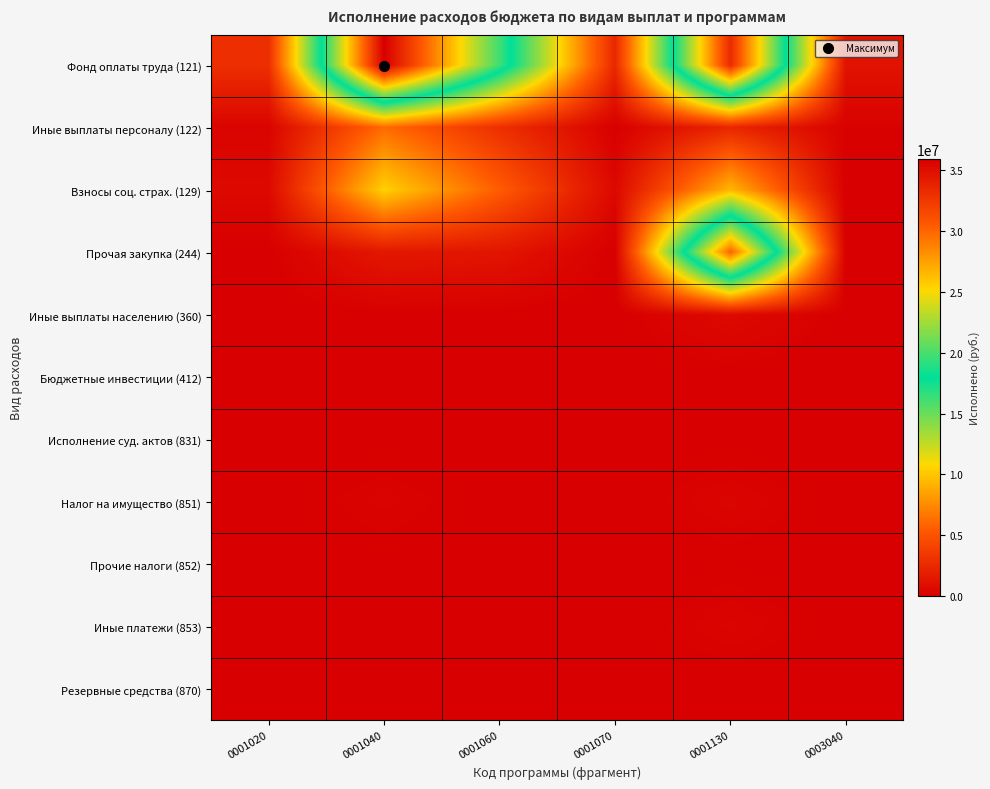

Rank the series by their maximum value, from lowest to highest.

Бюджетные инвестиции (412), Резервные средства (870), Исполнение суд. актов (831), Прочие налоги (852), Иные платежи (853), Налог на имущество (851), Иные выплаты населению (360), Иные выплаты персоналу (122), Взносы соц. страх. (129), Прочая закупка (244), Фонд оплаты труда (121)